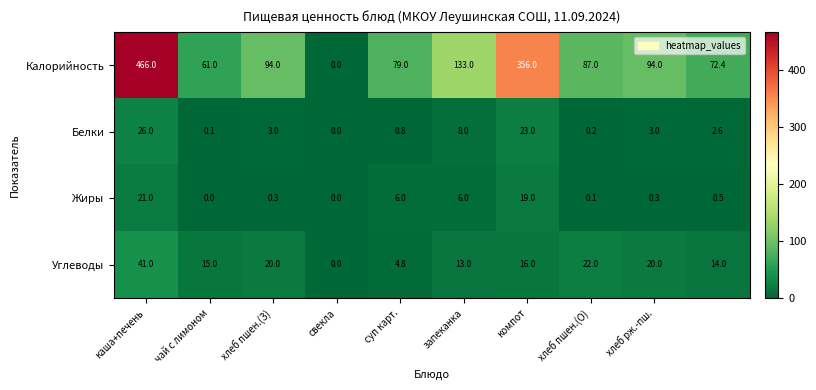

How many distinct data groups are displayed?

4